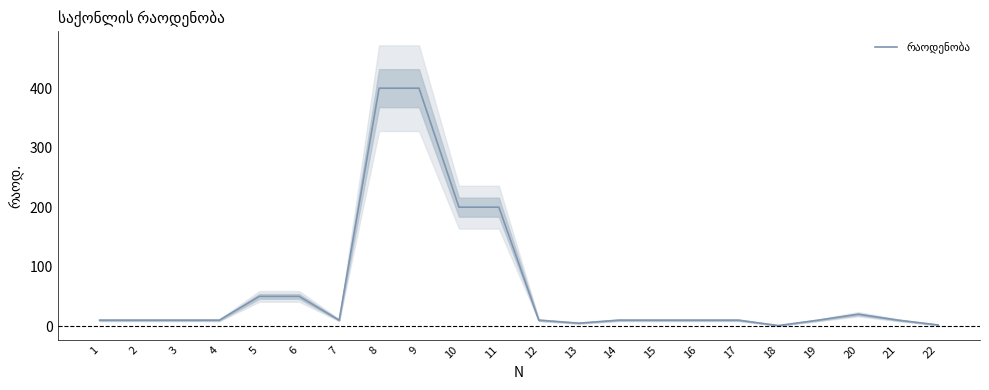

Rank the categories by value from highest to lowest.

8, 9, 10, 11, 5, 6, 20, 1, 2, 3, 4, 7, 12, 14, 15, 16, 17, 19, 21, 13, 22, 18